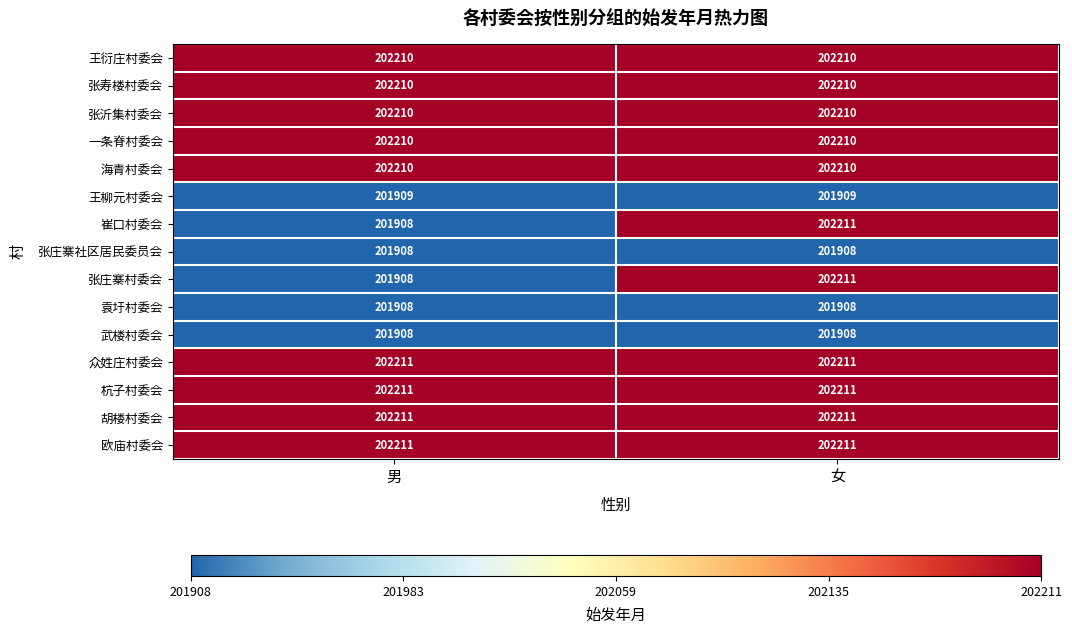

What is the difference between the highest and lowest values at 男?

303